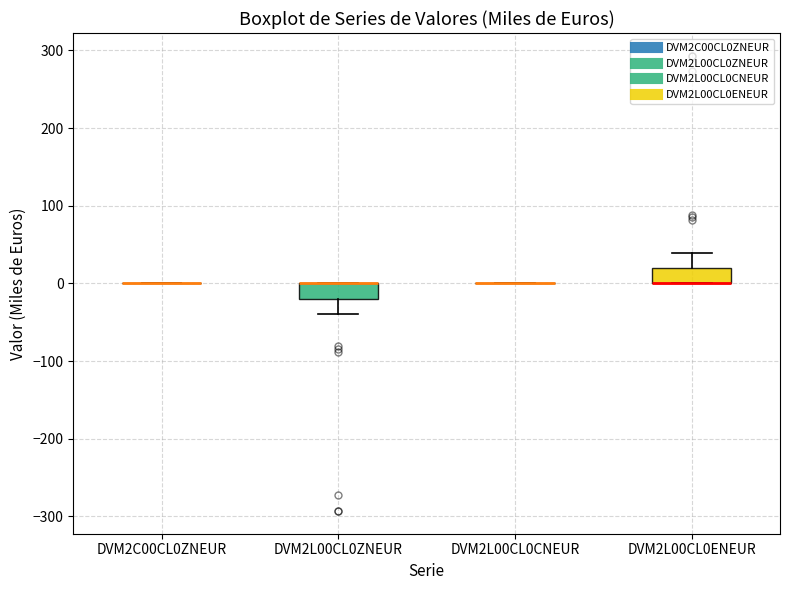

Where is the lower edge of the box for DVM2L00CL0ENEUR on the y-axis? The values are not printed on the chart, so give them approximately, as read against the axis.

0